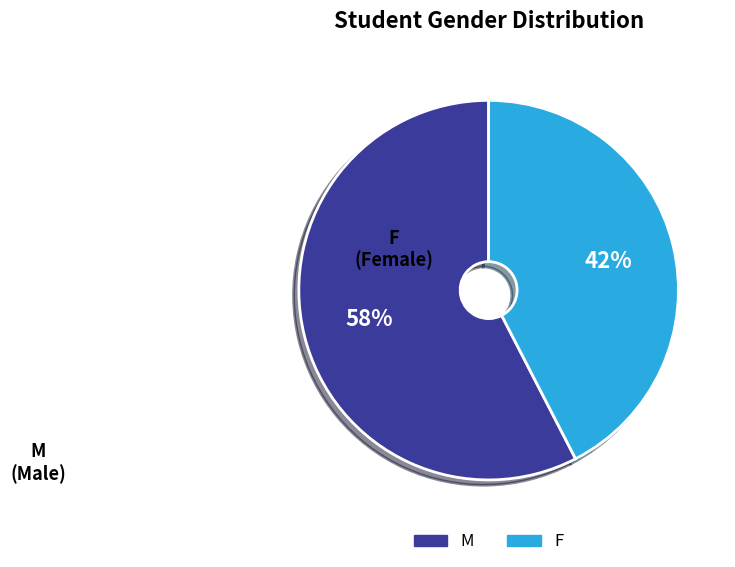

To the nearest percent, what is the combined percentage of F and M?

100%